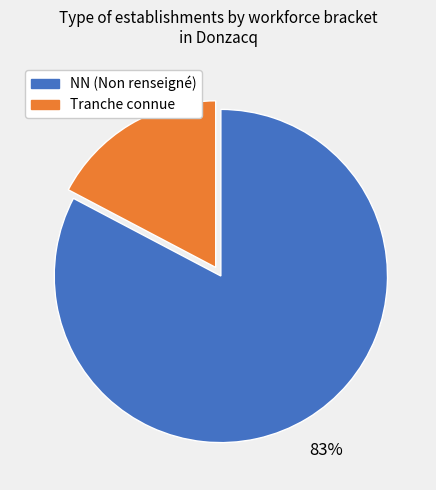

To the nearest percent, what is the average slice percentage?

50%